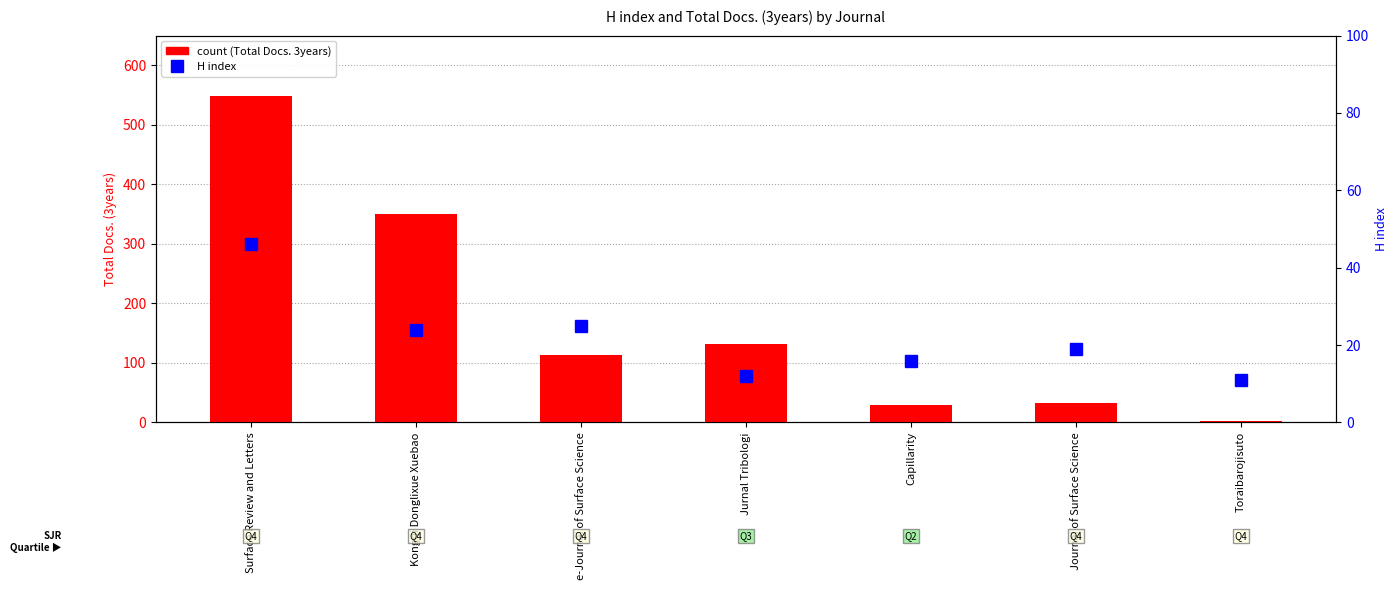

What is the label of the 1st bar from the left?

Surface Review and Letters